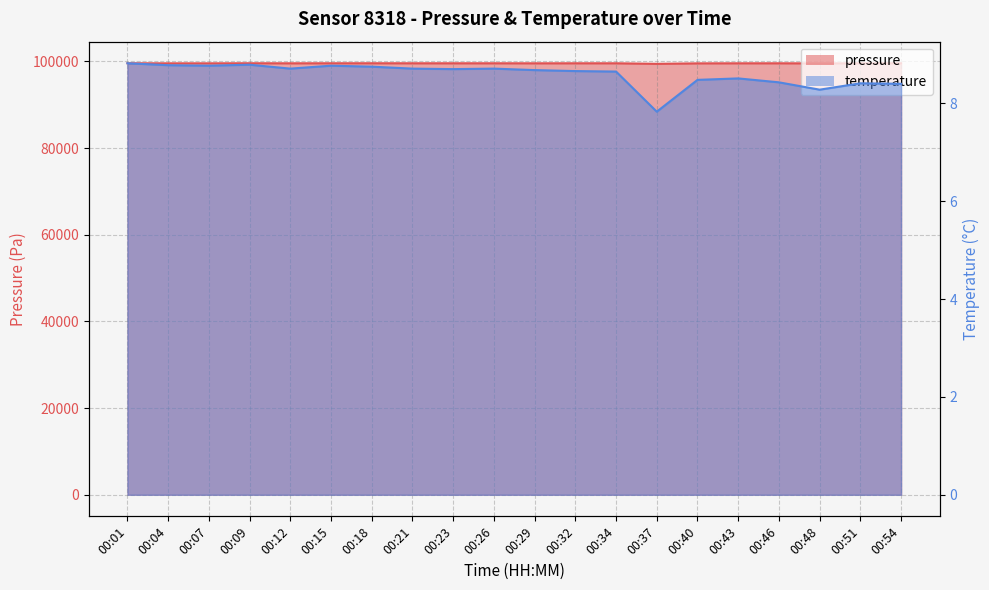

What is the total value across all series at 00:01?

99561.4